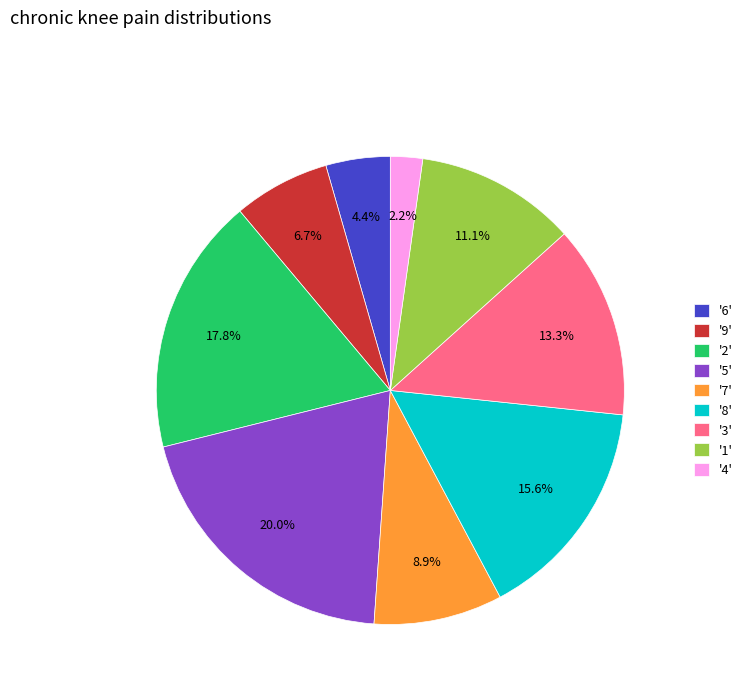

How many segments does this pie chart have?

9